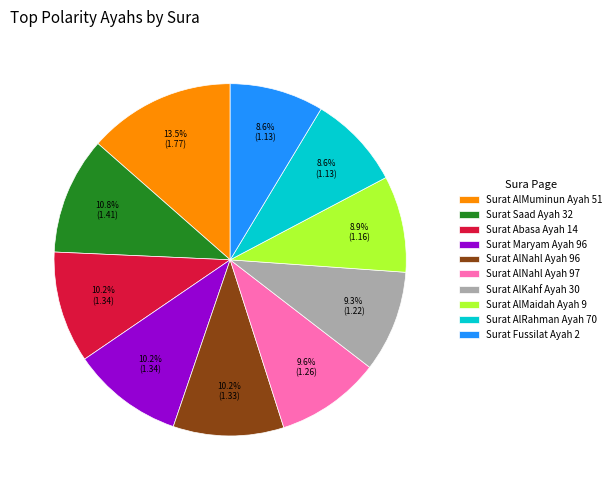

The Surat AlNahl Ayah 97 slice represents 10% of the pie. True or false?

True